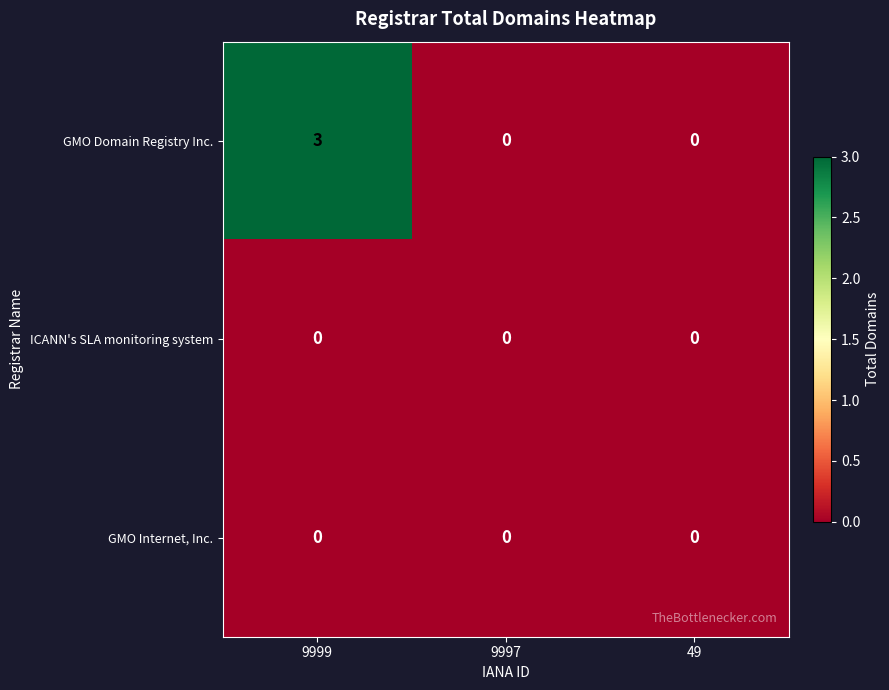

True or false: GMO Domain Registry Inc. has a value of -2 at 49.

False